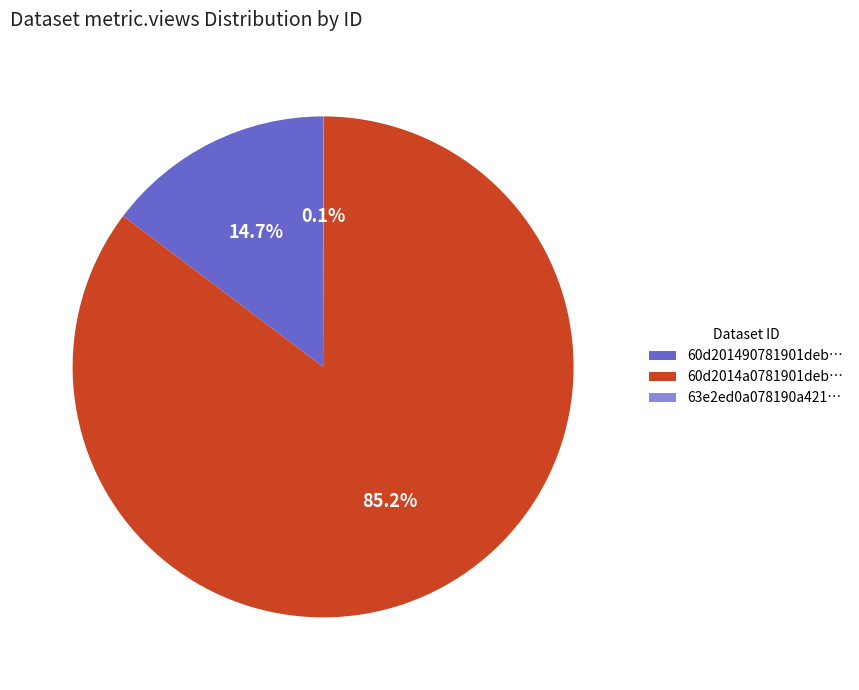

What is the largest slice in the pie chart?

60d2014a0781901deb…